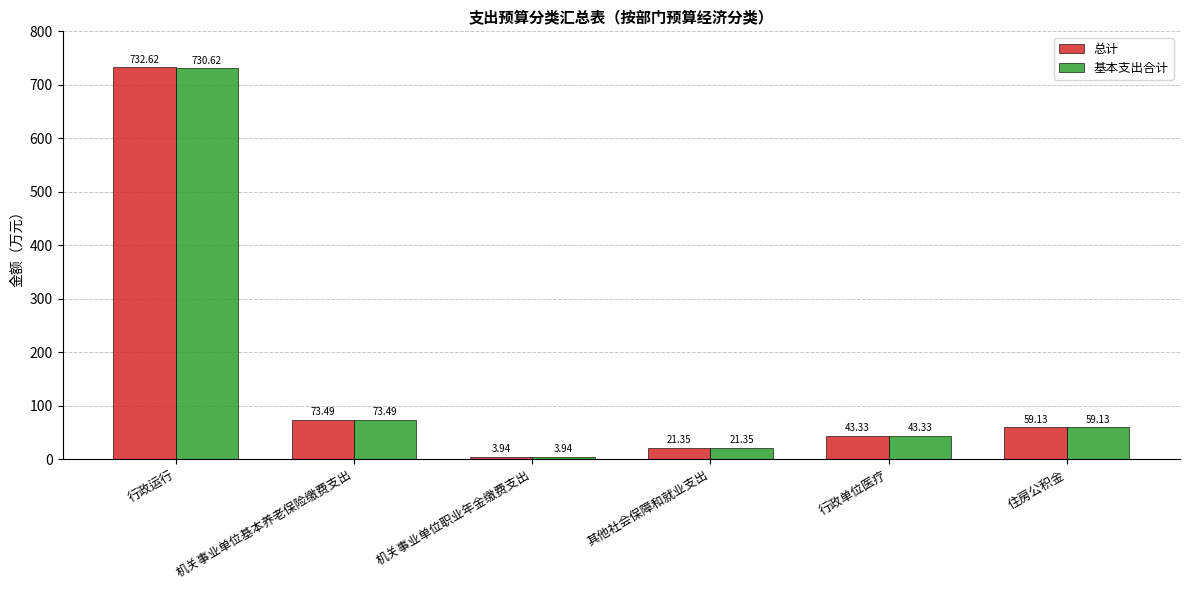

Which series has the largest total across all categories?

总计